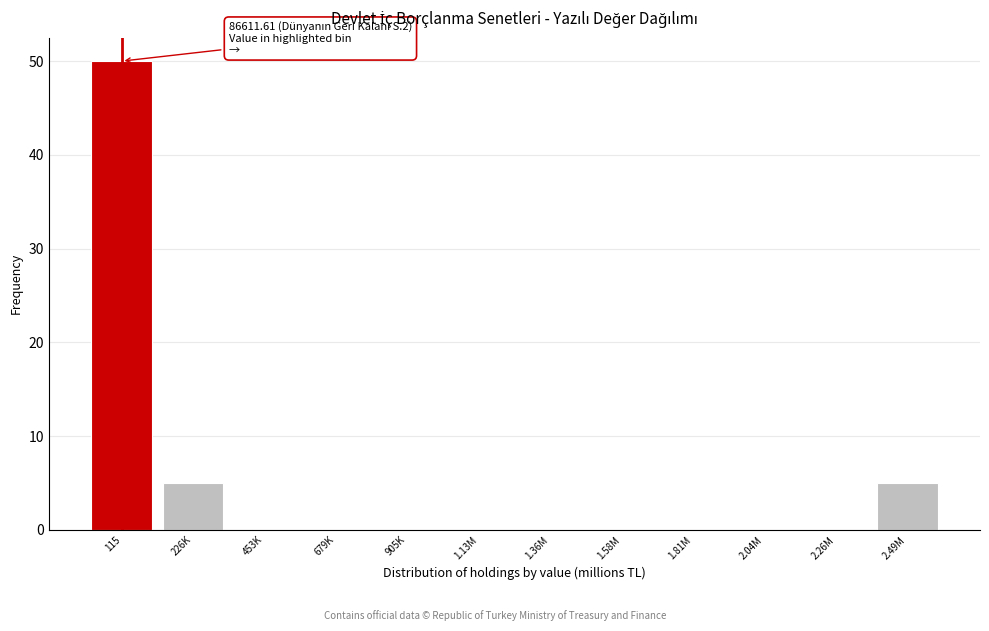

Reading left to right, list all the values displayed in this chart.

115=50	226K=5	453K=0	679K=0	905K=0	1.13M=0	1.36M=0	1.58M=0	1.81M=0	2.04M=0	2.26M=0	2.49M=5